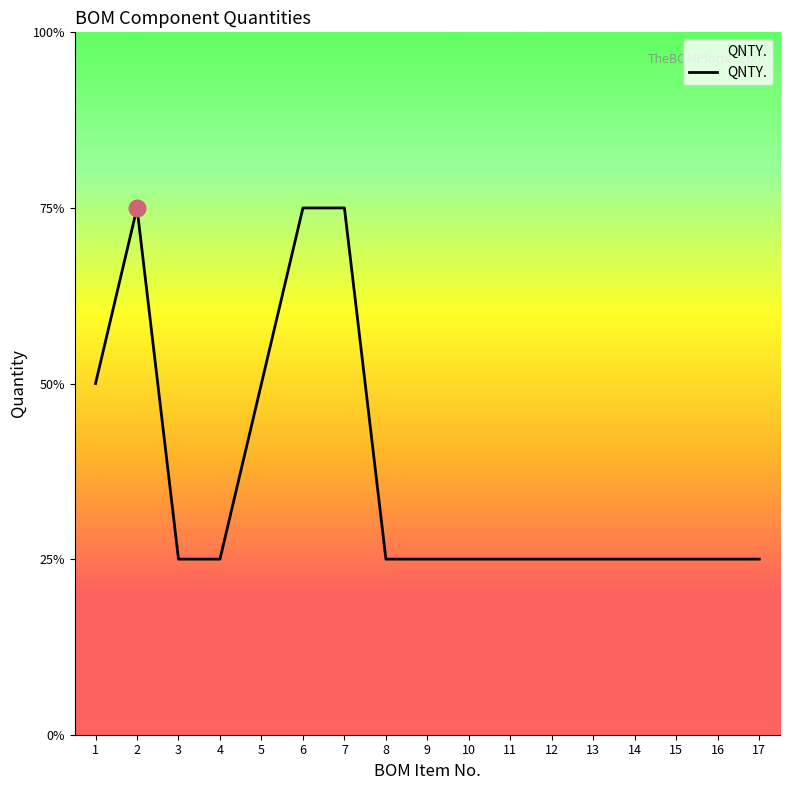

Is it true that the value at 16 is 2?

False